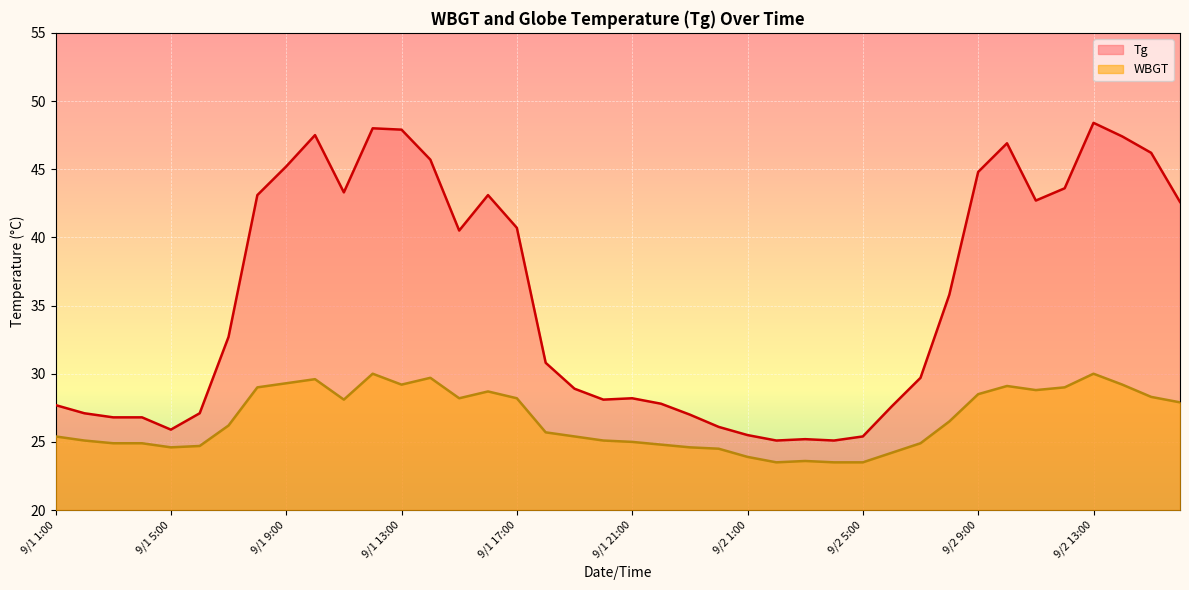

At which category is the sum across all series the highest?

9/2 13:00